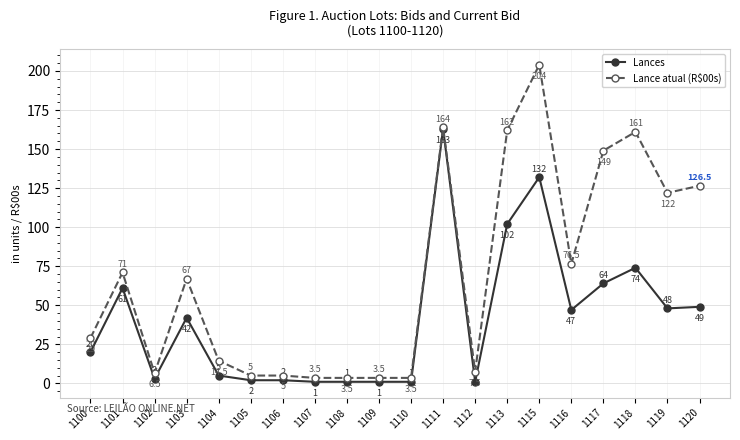

What is the value of the Lances point at the 8th from the left?

1.0